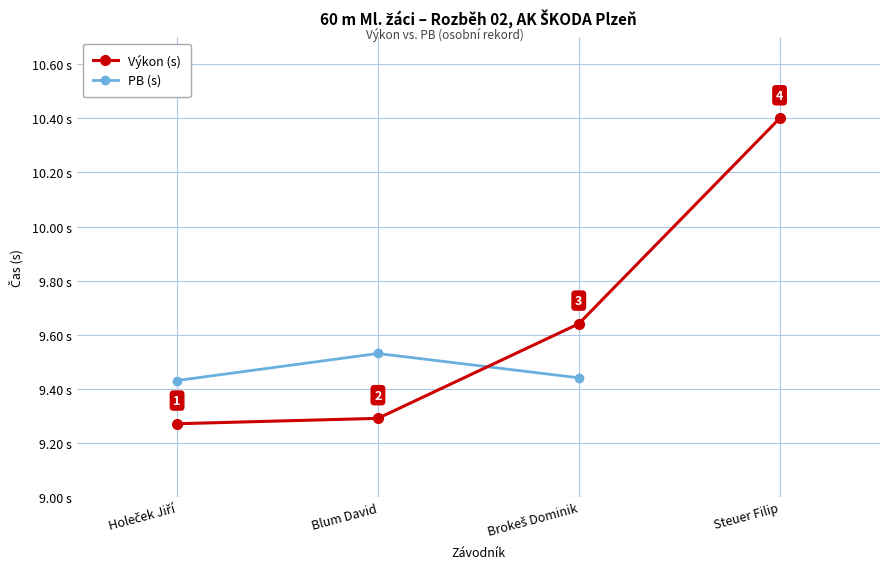

True or false: Výkon (s) and PB (s) cross at least once.

True